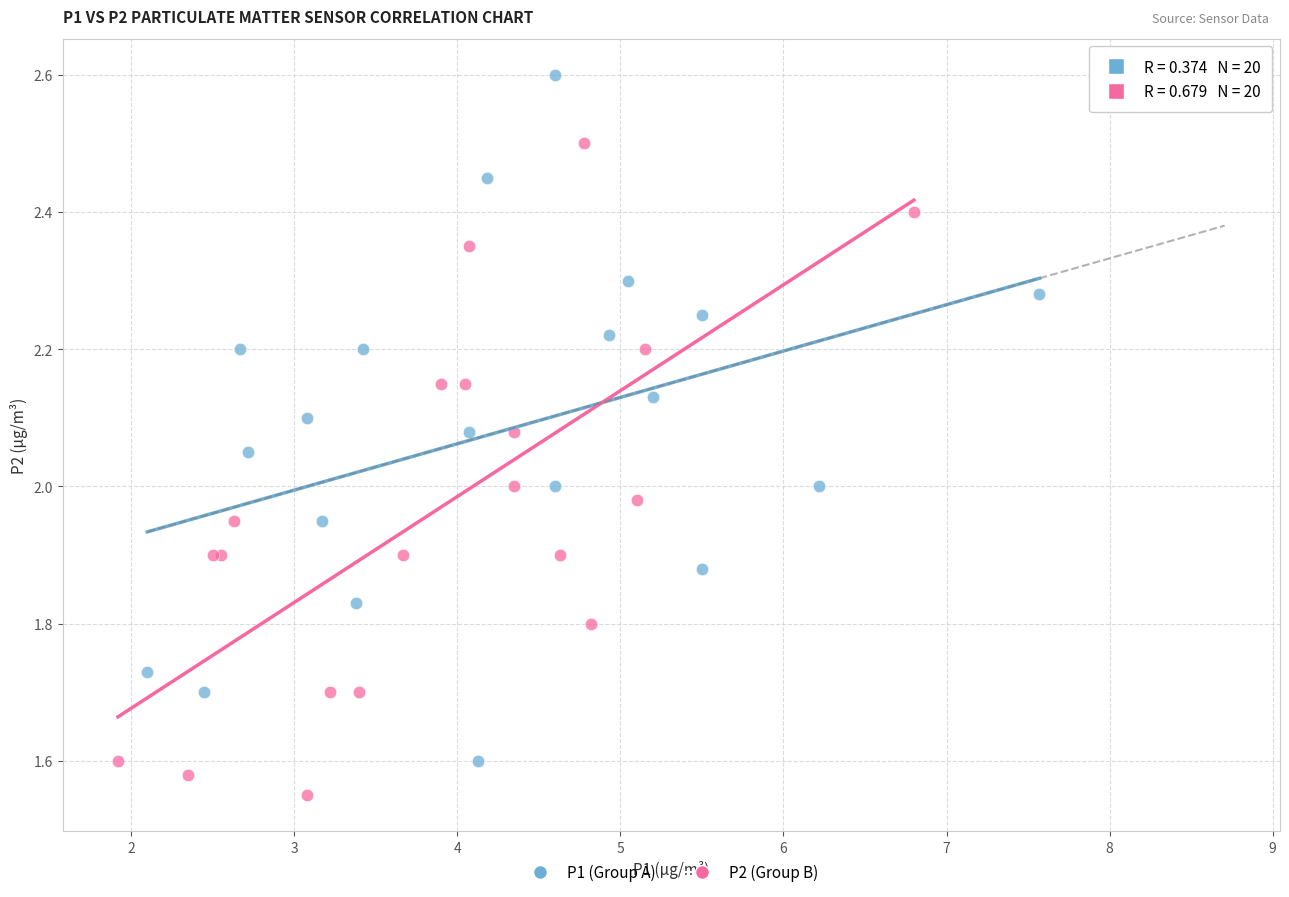

Which series has the widest spread of Y values?

P1 (Group A)